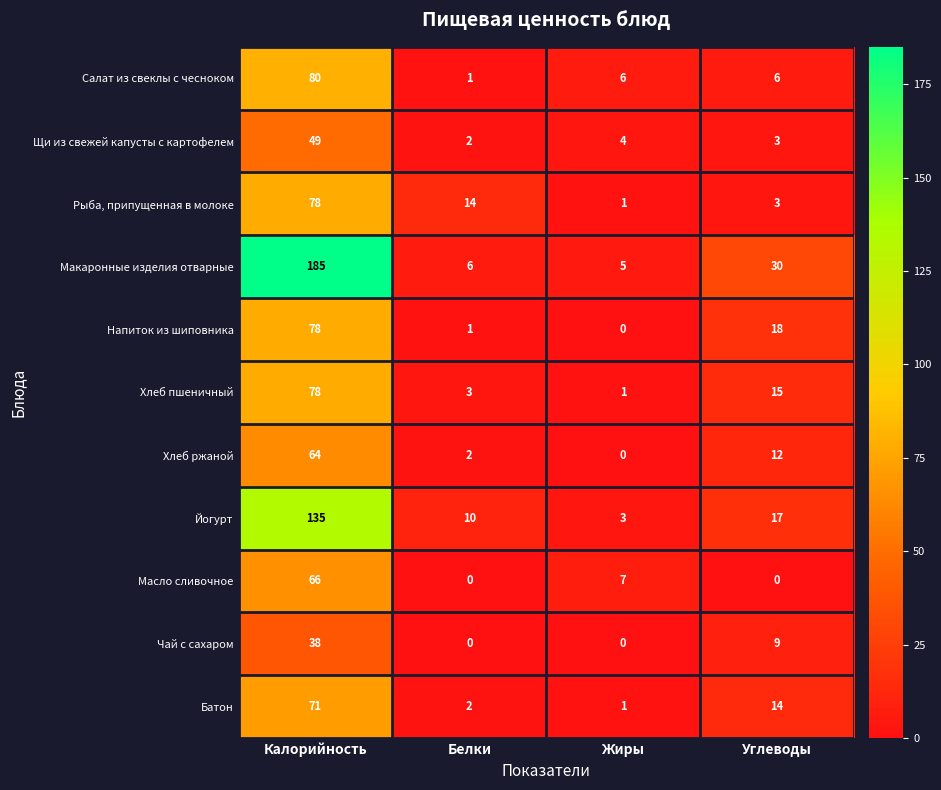

At which label does Макаронные изделия отварные reach its minimum?

Жиры